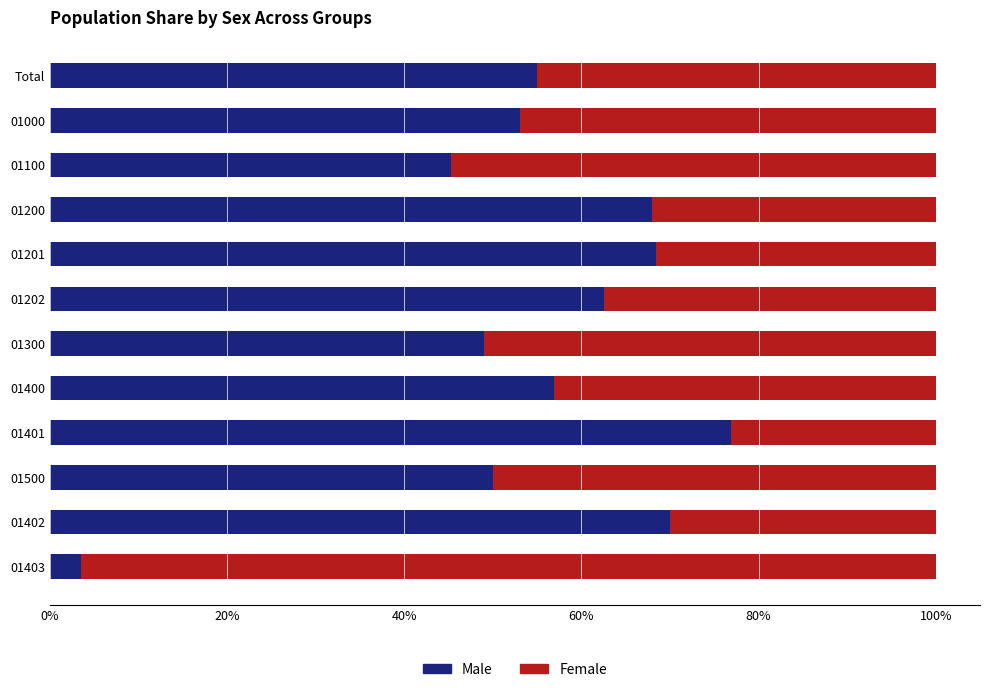

What is the difference between the maximum and minimum values in the Male series?

73.4